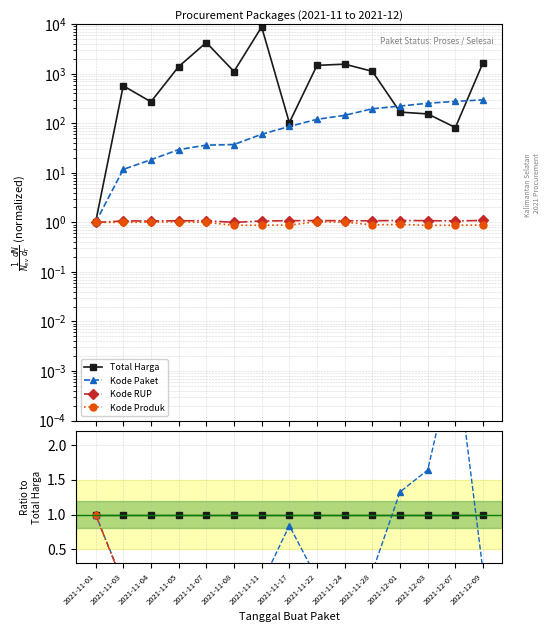

True or false: Kode Produk and Total Harga cross at least once.

False